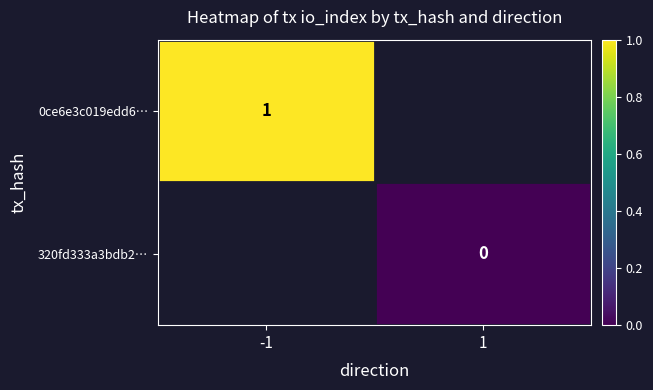

How many distinct data groups are displayed?

2